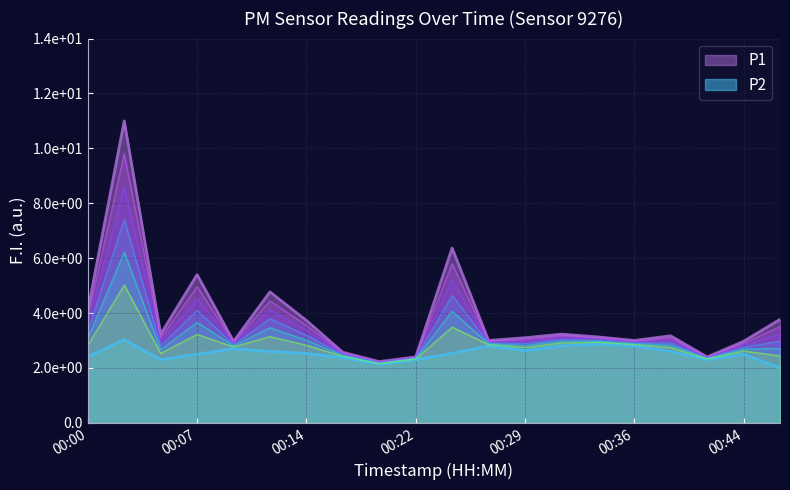

What is the average value of the P2 series?

2.5